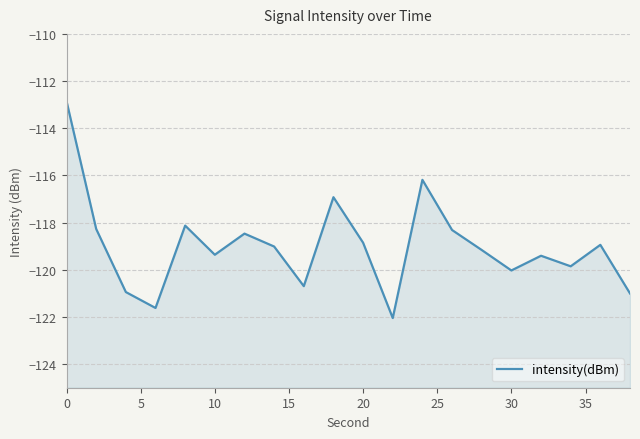

What is the sum of all values?

-2380.1